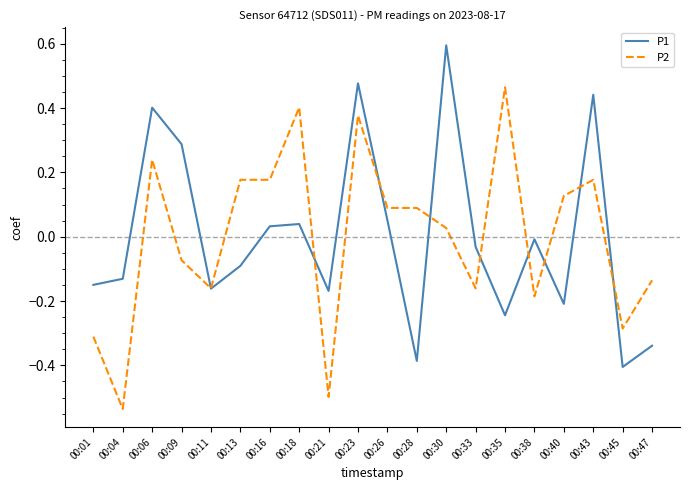

Does the chart display data point markers on the line(s)?

No